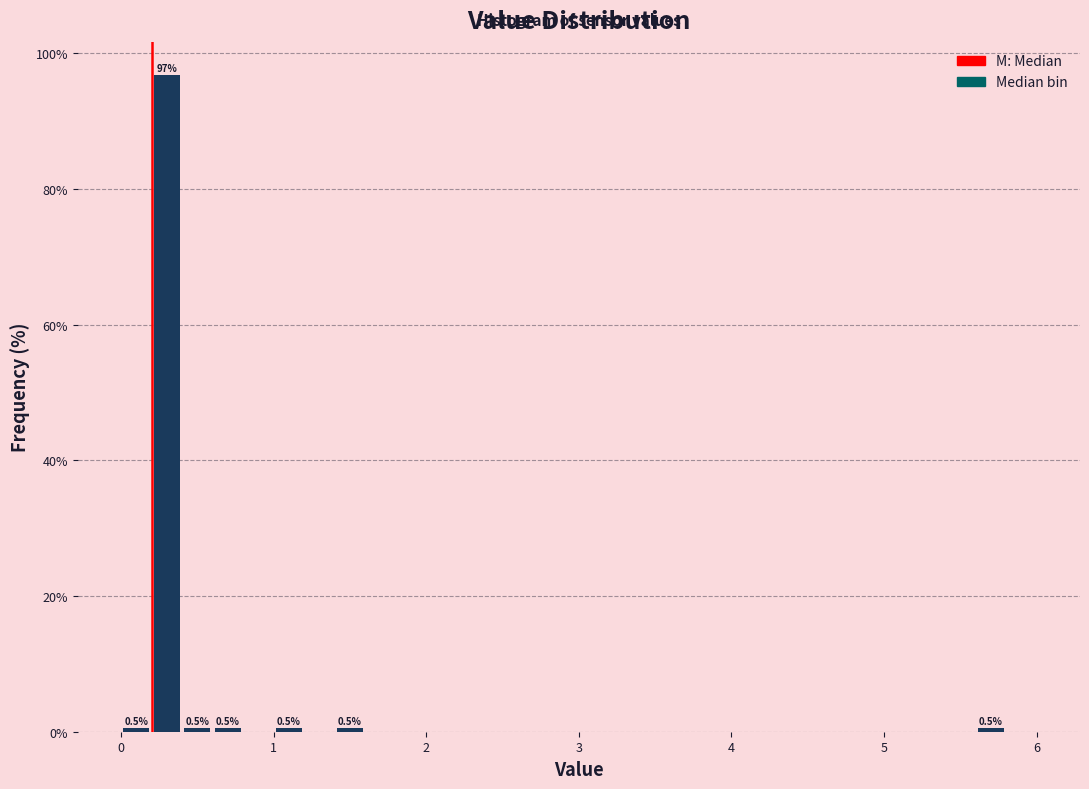

Read against the x-axis, roughly where is the centre of the tallest bar?

0.3